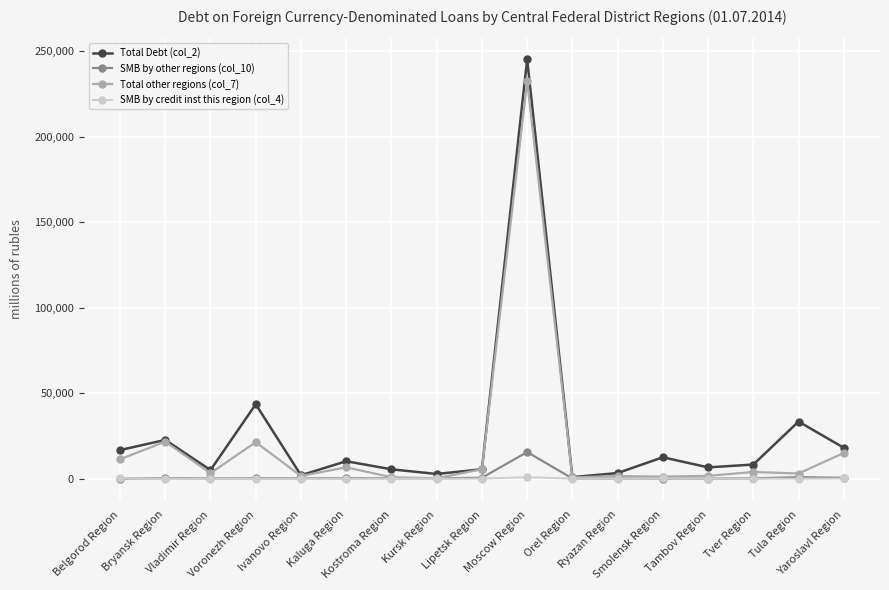

Which series has the largest range (max minus min)?

Total Debt (col_2)